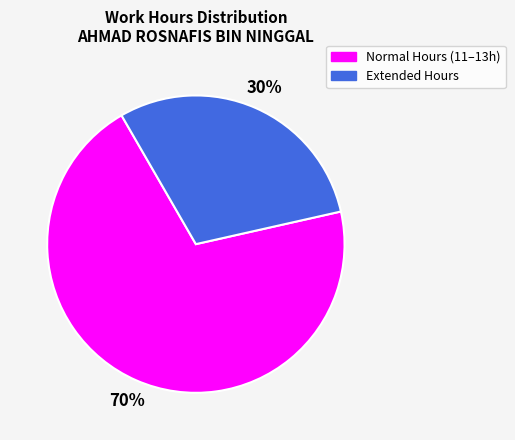

What percentage is the Extended Hours slice, to the nearest percent?

30%